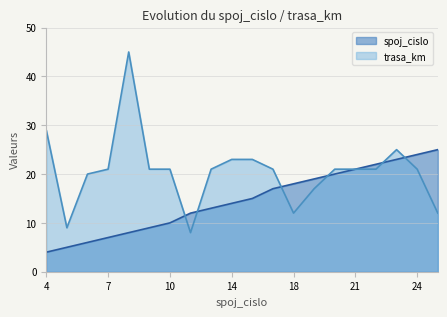

True or false: spoj_cislo has more than 2 interior local peaks.

False